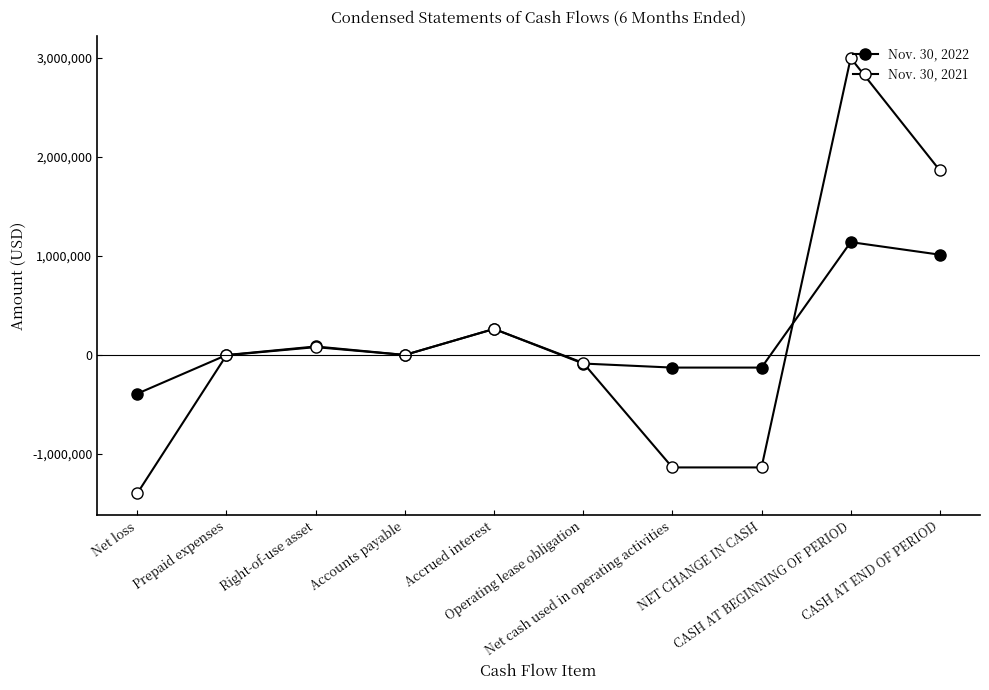

Rank the series at Net cash used in operating activities from lowest to highest value.

Nov. 30, 2021, Nov. 30, 2022